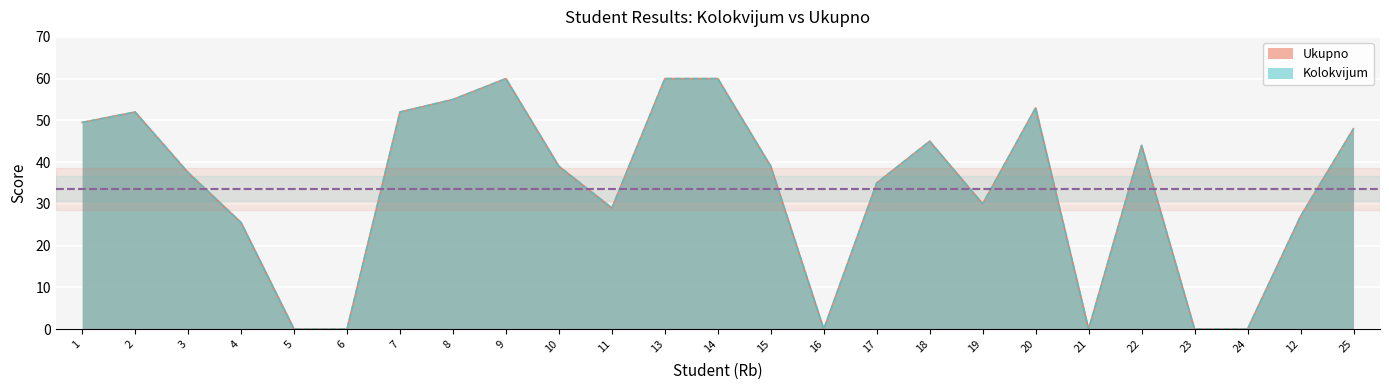

Reading left to right, what are all the values shown in this chart?

Ukupno: 1=49.5	2=52.0	3=37.5	4=25.5	5=0.0	6=0.0	7=52.0	8=55.0	9=60.0	10=39.0	11=29.0	13=60.0	14=60.0	15=39.0	16=0.0	17=35.0	18=45.0	19=30.0	20=53.0	21=0.0	22=44.0	23=0.0	24=0.0	12=27.0	25=48.0
Kolokvijum: 1=49.5	2=52.0	3=37.5	4=25.5	5=0.0	6=0.0	7=52.0	8=55.0	9=60.0	10=39.0	11=29.0	13=60.0	14=60.0	15=39.0	16=0.0	17=35.0	18=45.0	19=30.0	20=53.0	21=0.0	22=44.0	23=0.0	24=0.0	12=27.0	25=48.0